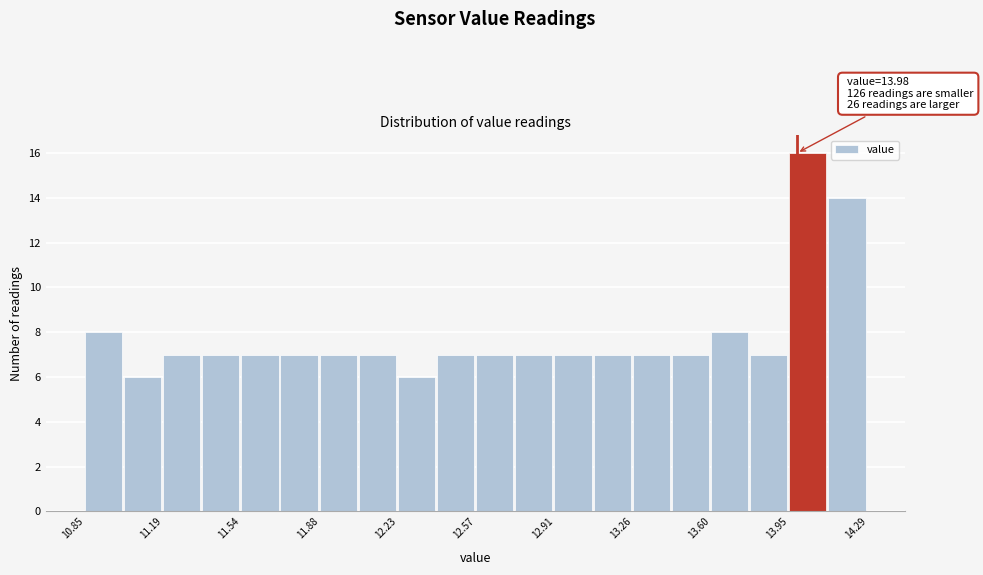

Around what value on the x-axis is the tallest bar? Give the approximate position of its centre, as read against the axis.

14.05